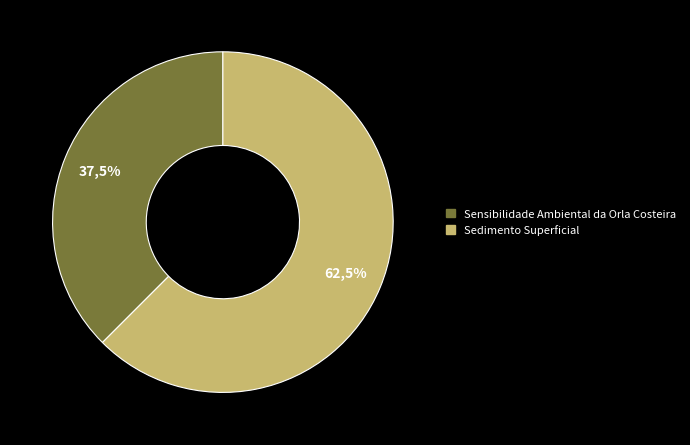

To the nearest percent, what portion does Sedimento Superficial represent?

62%